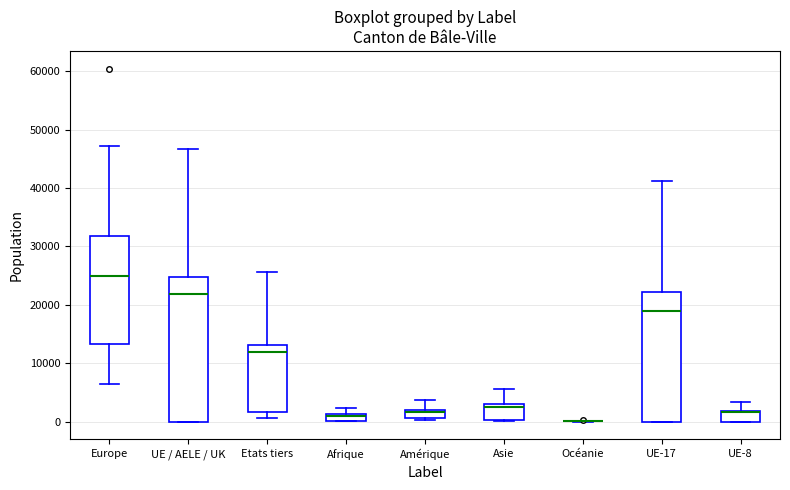

Where is the upper edge of the box for UE / AELE / UK on the y-axis? The values are not printed on the chart, so give them approximately, as read against the axis.

25000